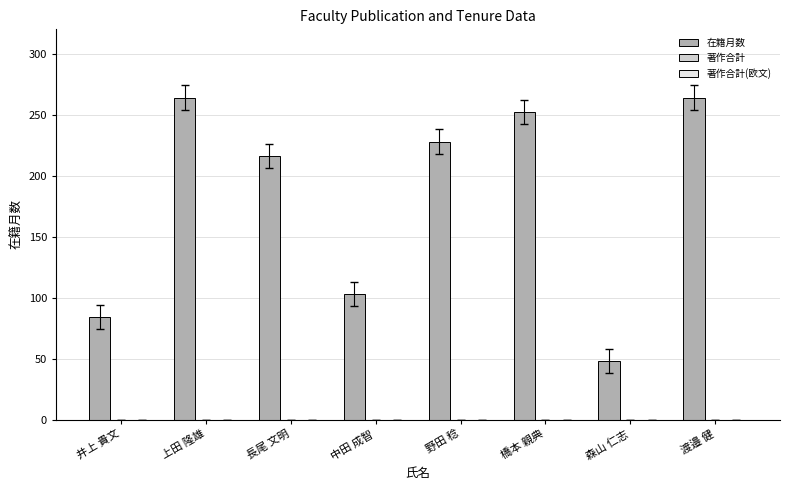

What is the change in value from 長尾 文明 to 森山 仁志?

-168